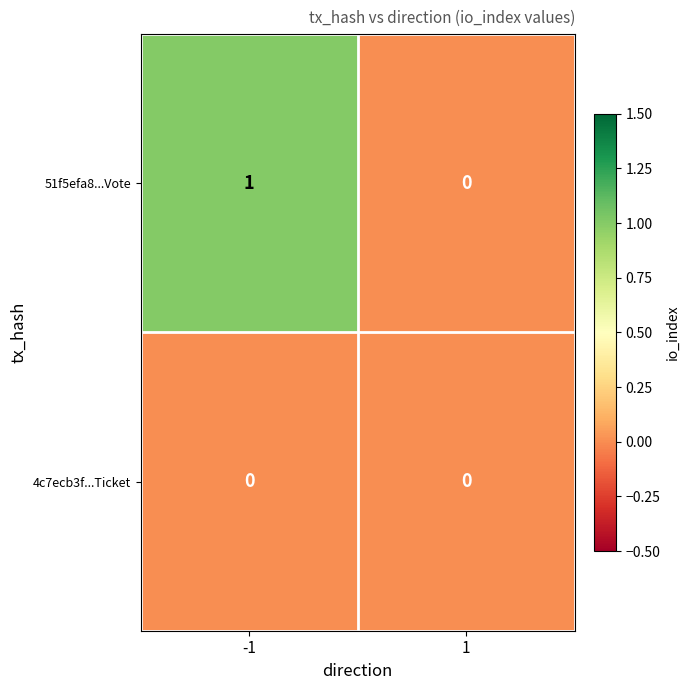

Which series has the largest total across all categories?

51f5efa8...Vote